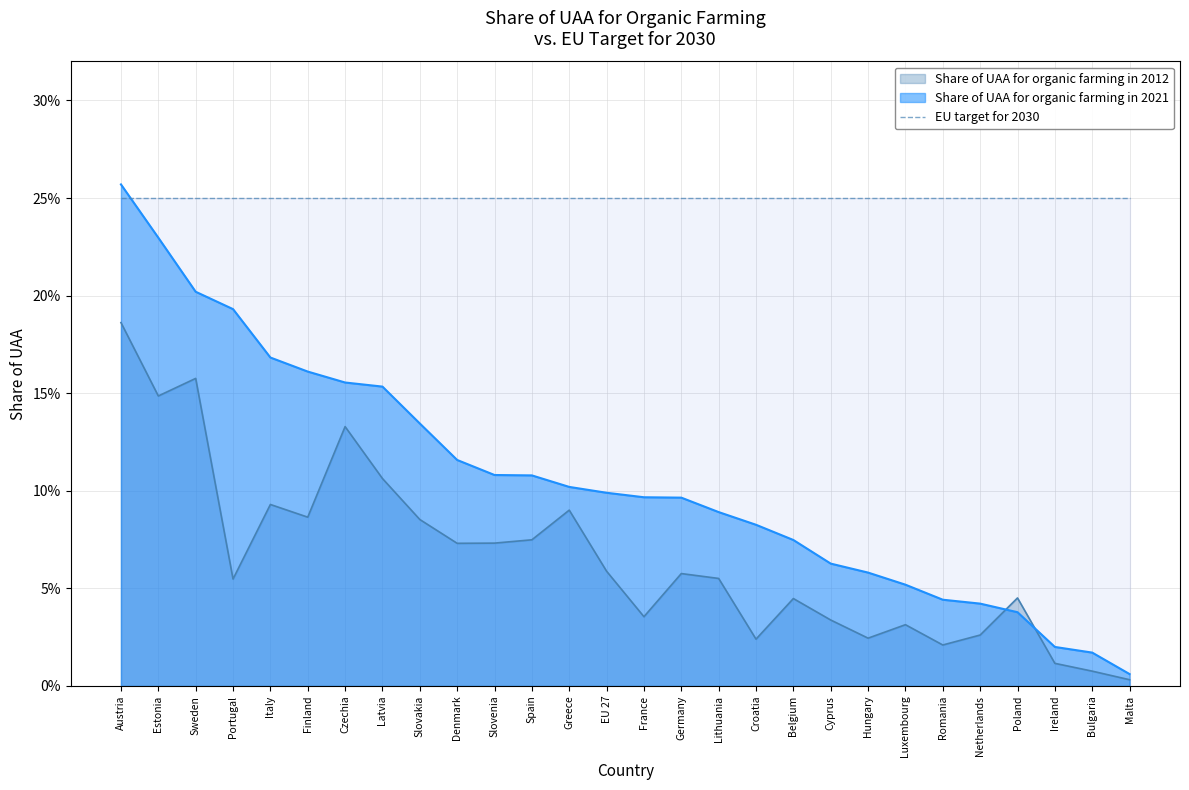

Which label corresponds to the smallest value in the chart?

Malta